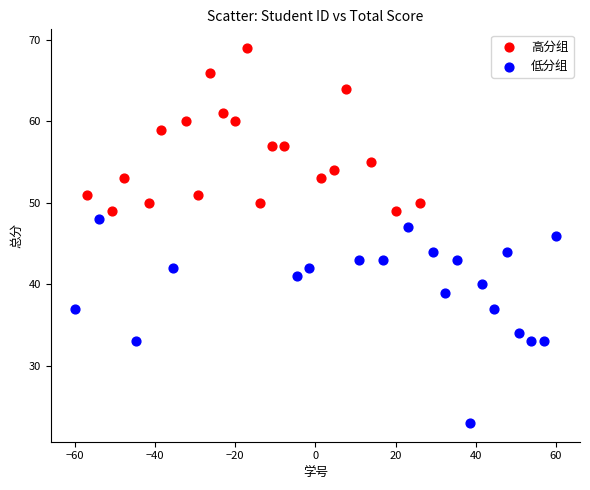

Which series reaches the minimum Y coordinate?

低分组